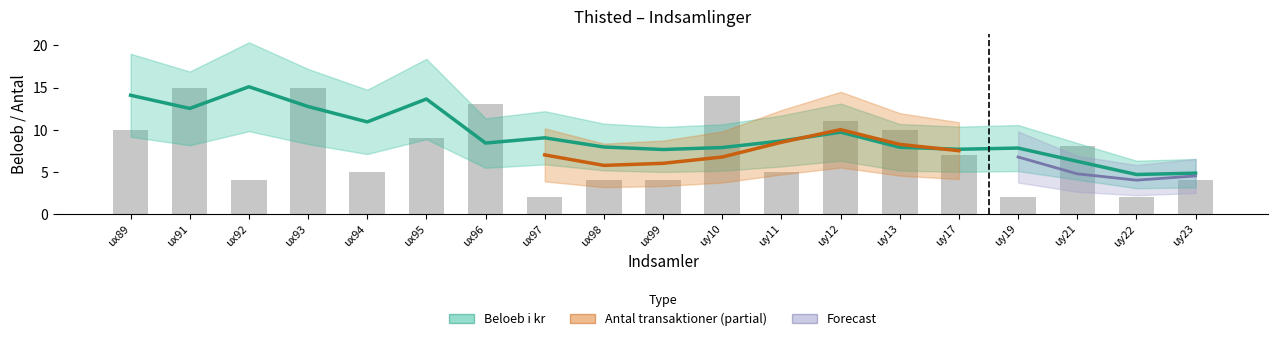

The value at uy21 is 5. True or false?

False